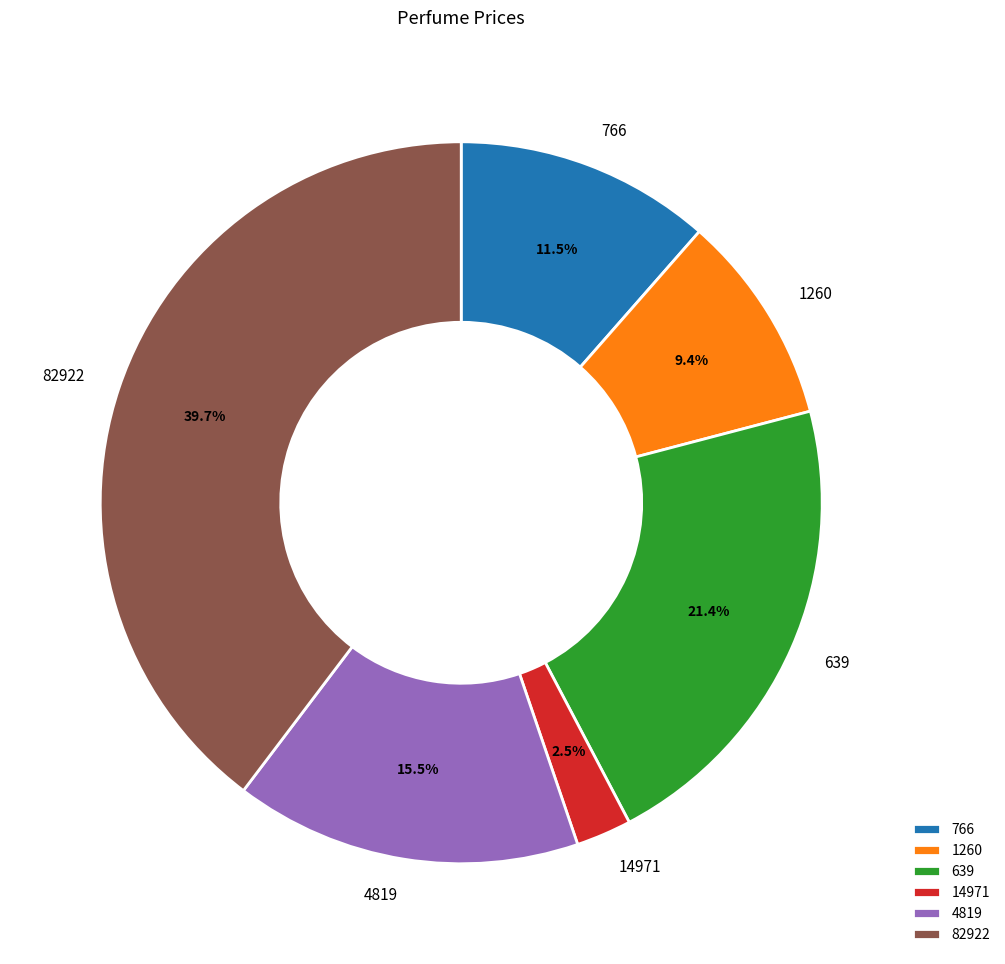

Rank the categories by value from lowest to highest.

14971, 1260, 766, 4819, 639, 82922